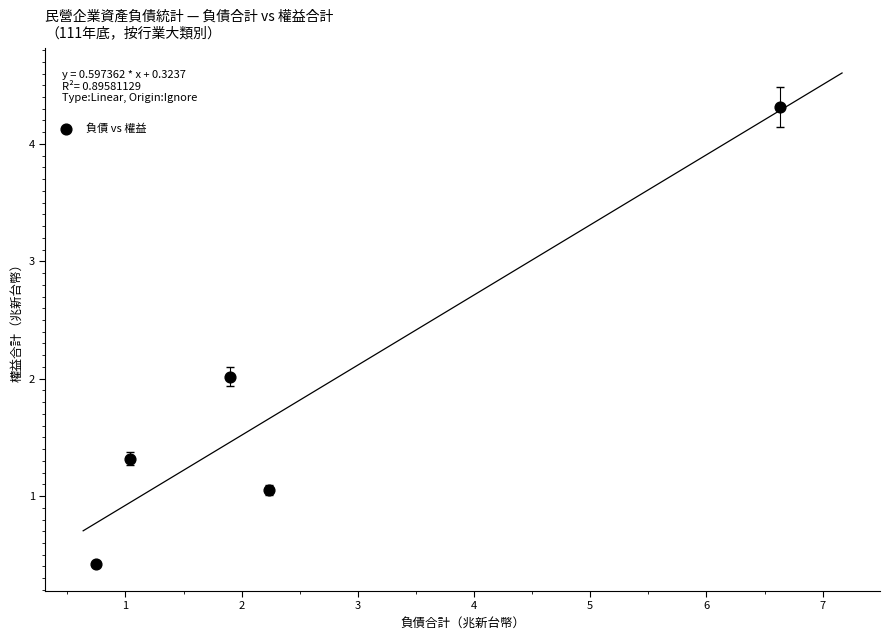

What is the average X value?

2.5